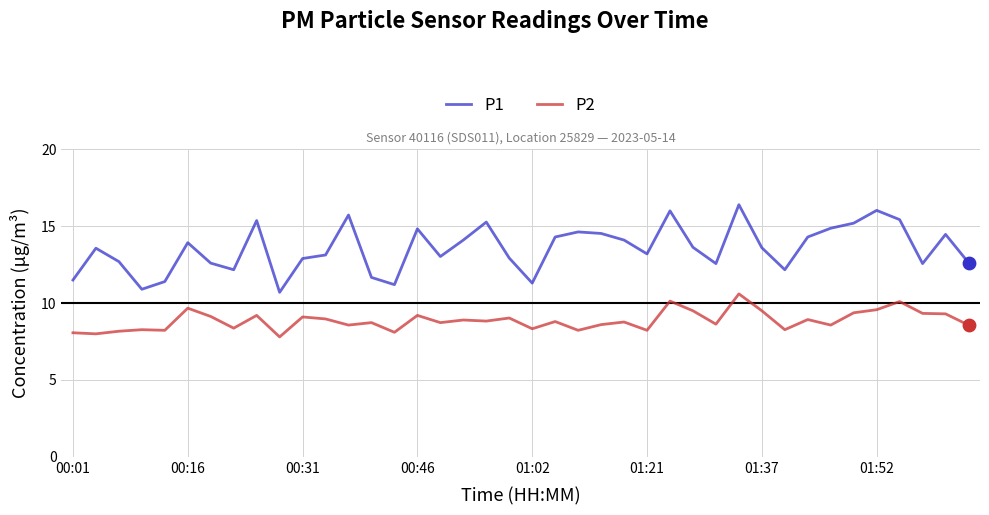

What is the difference between the maximum and minimum values in the P1 series?

5.7